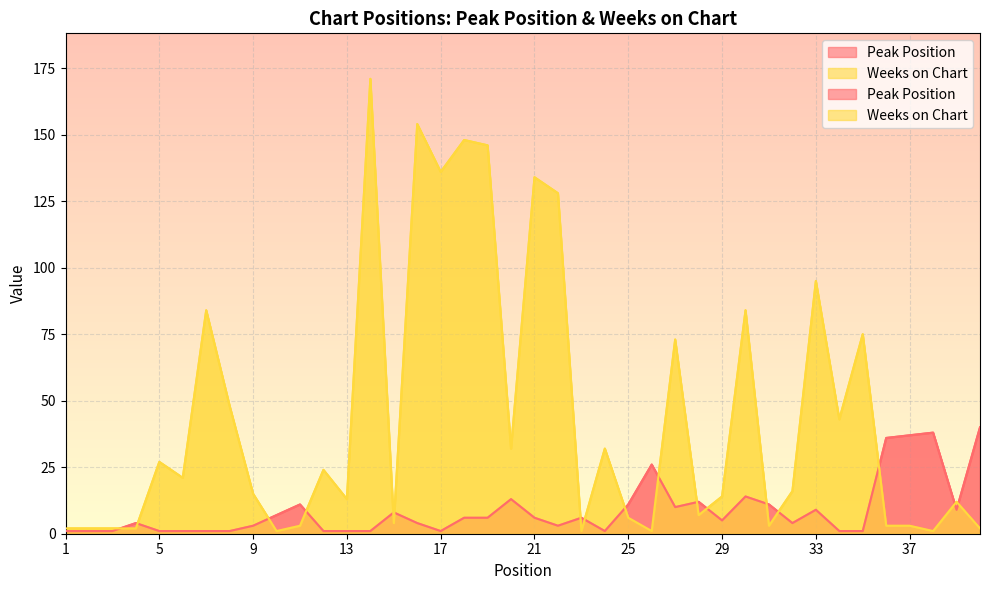

Rank the series at 20 from lowest to highest value.

Peak Position, Weeks on Chart